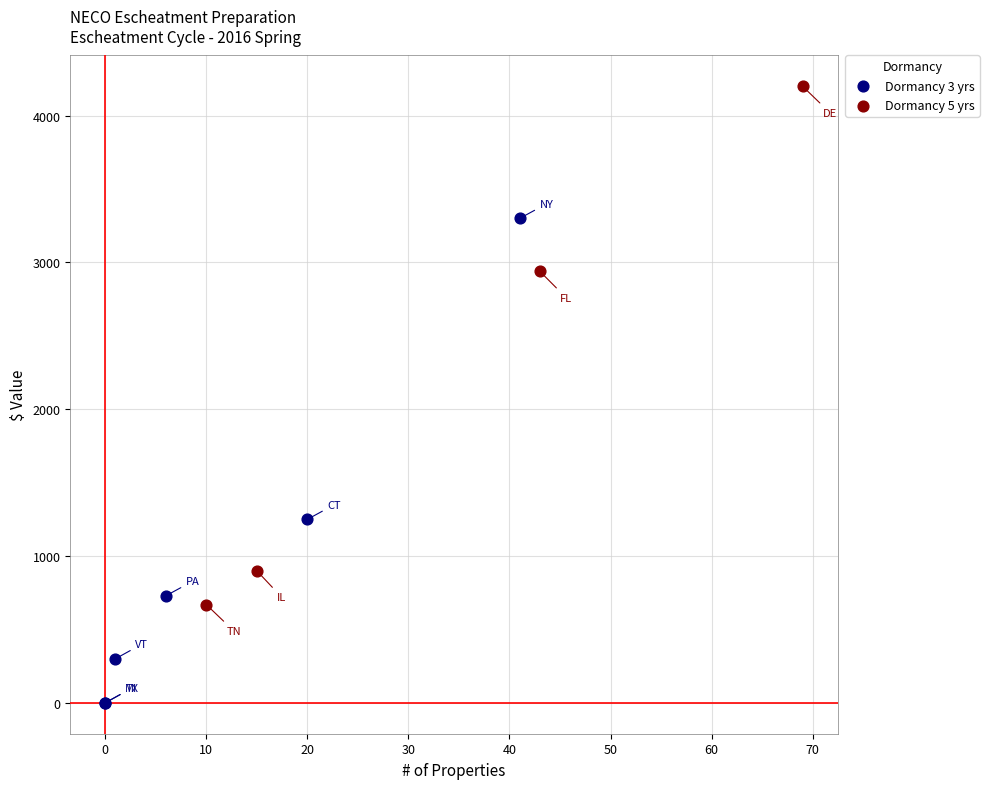

Which series reaches the maximum Y coordinate?

Dormancy 5 yrs